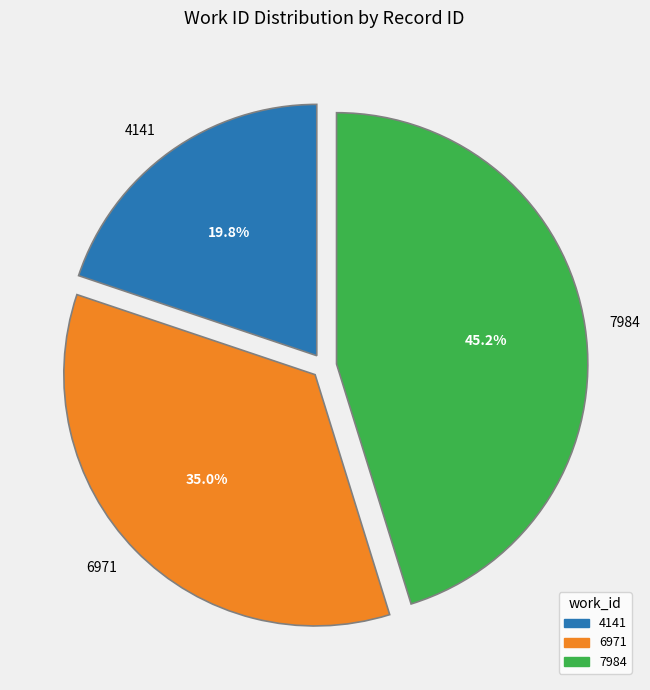

Is there any slice that represents more than half of the pie?

No